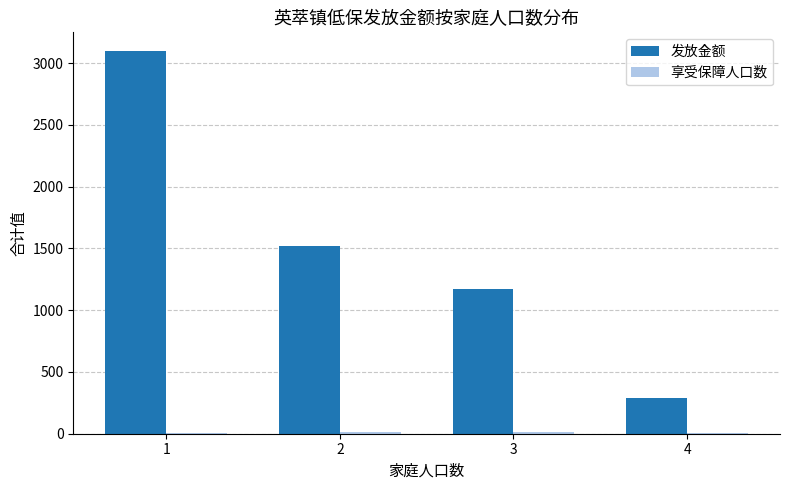

Which series has the largest total across all categories?

发放金额